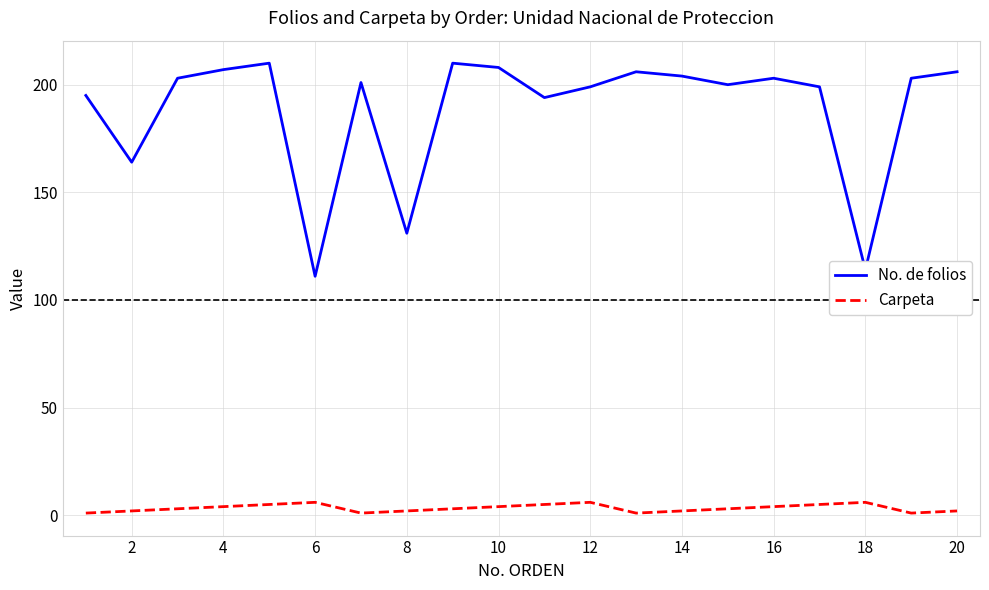

Reading left to right, what are all the values shown in this chart?

No. de folios: 195	164	203	207	210	111	201	131	210	208	194	199	206	204	200	203	199	114	203	206
Carpeta: 1	2	3	4	5	6	1	2	3	4	5	6	1	2	3	4	5	6	1	2